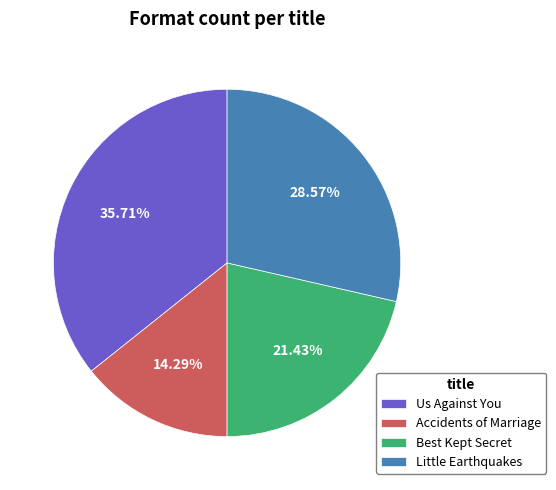

What is the ratio of the value at Little Earthquakes to the value at Accidents of Marriage?

2.0